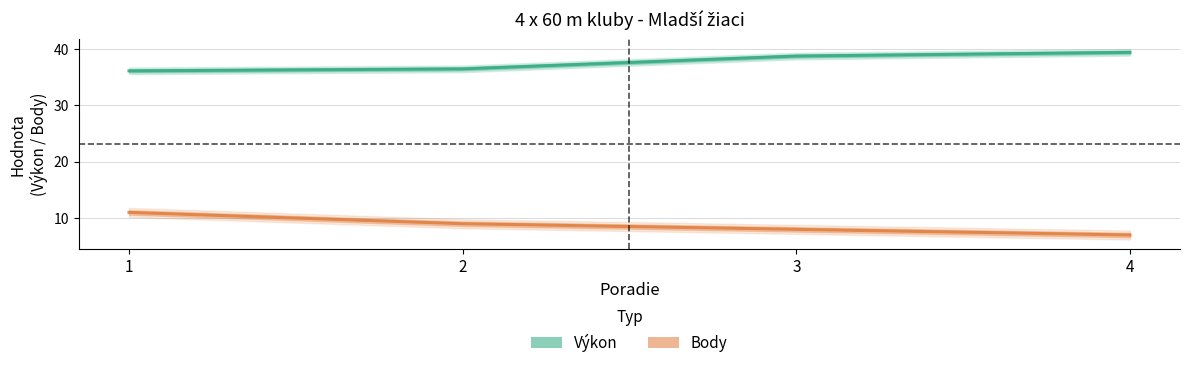

True or false: Výkon and Body intersect in this chart.

False